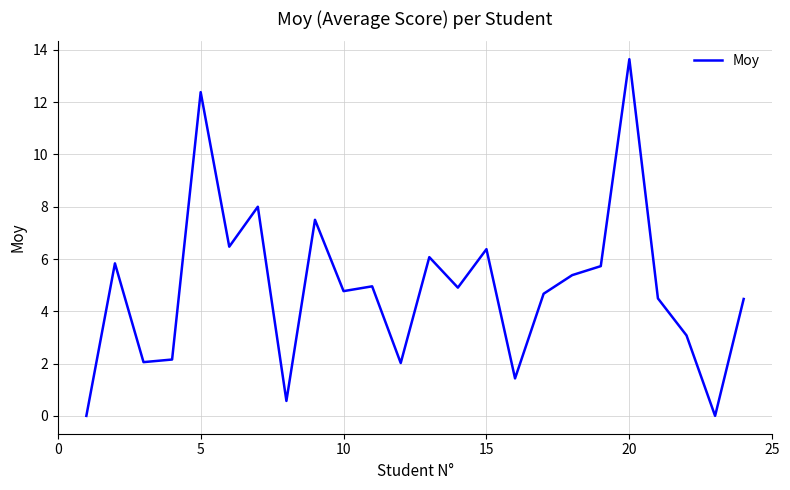

What is the difference between the maximum and minimum values?

13.6